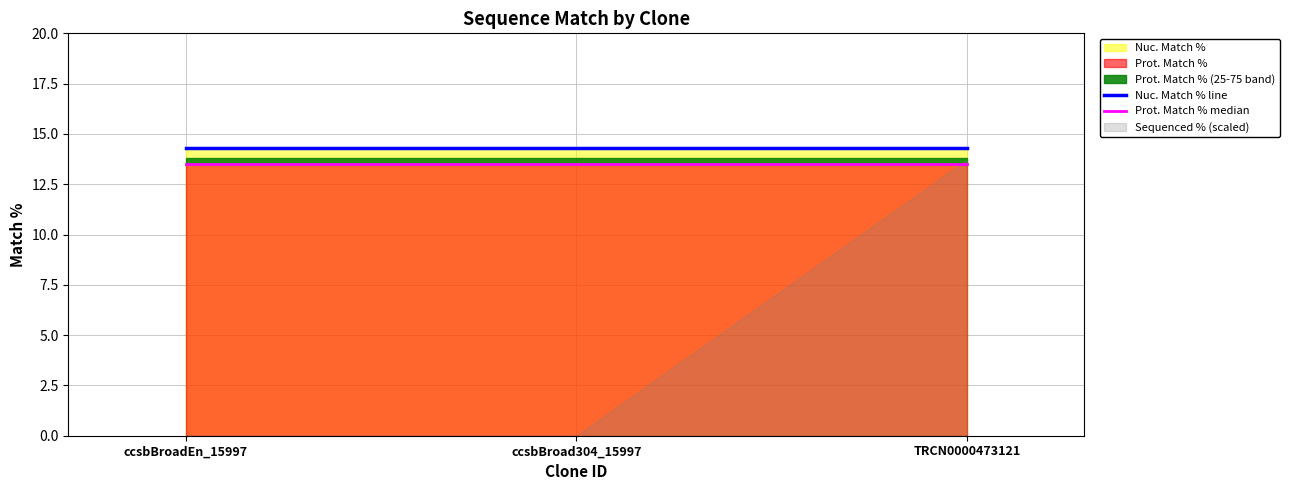

What is the highest value of the Prot. Match % median series?

13.5